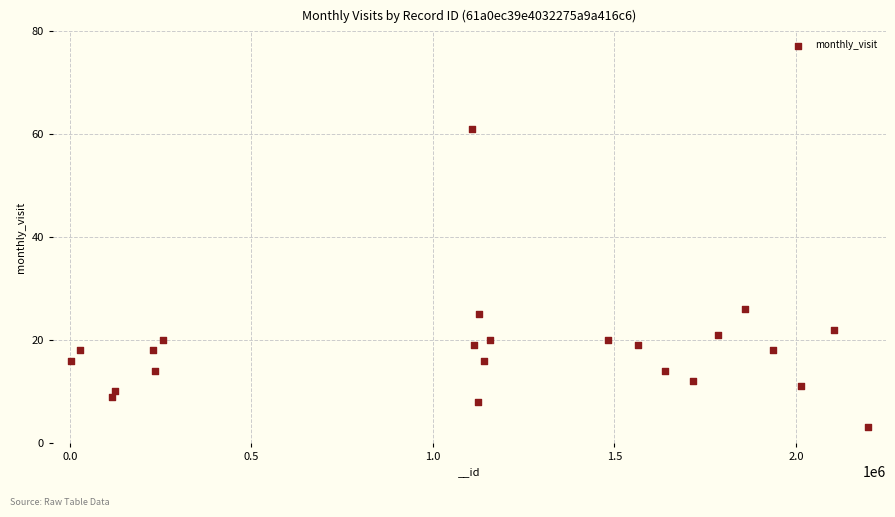

What Y value in the scatter plot is closest to 32?

26